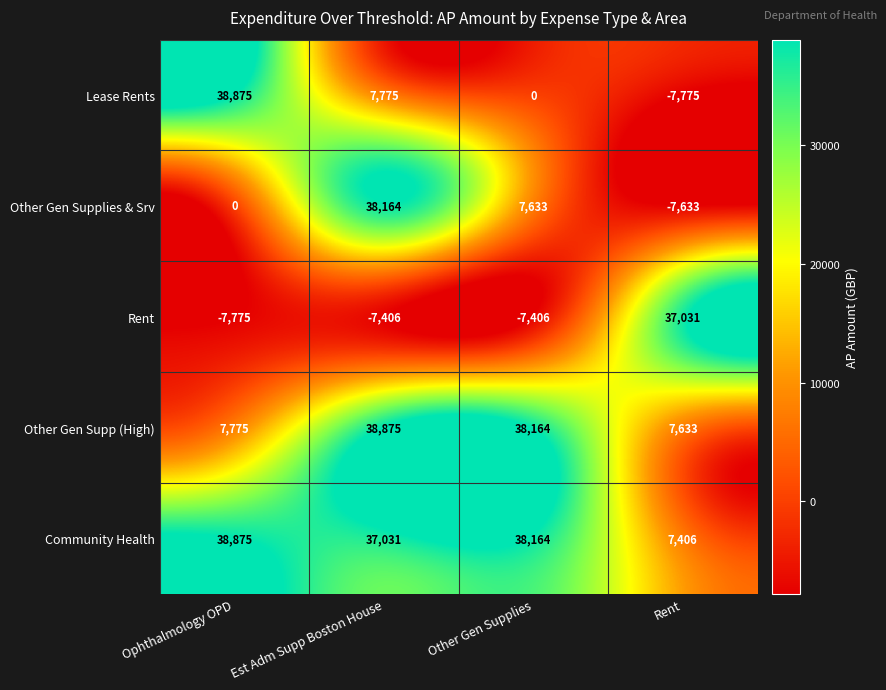

Reading left to right, list all the values displayed in this chart.

Lease Rents: 38875	7775	0	-7775
Other Gen Supplies & Srv: 0	38164	7633	-7633
Rent: -7775	-7406	-7406	37031
Other Gen Supp (High): 7775	38875	38164	7633
Community Health: 38875	37031	38164	7406